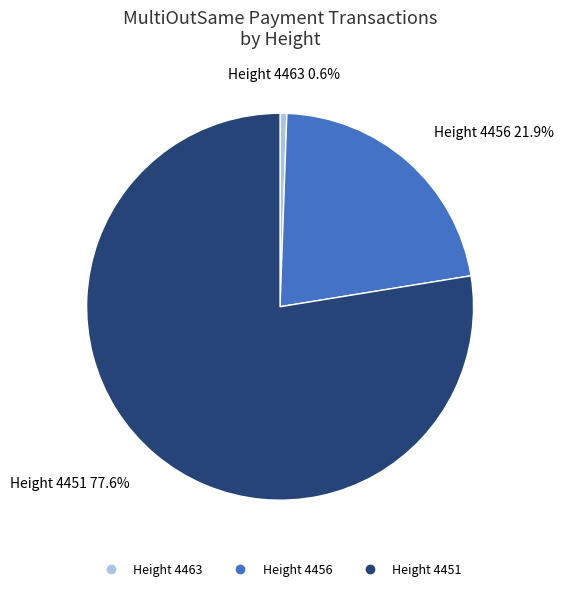

Is there any slice that represents more than half of the pie?

Yes